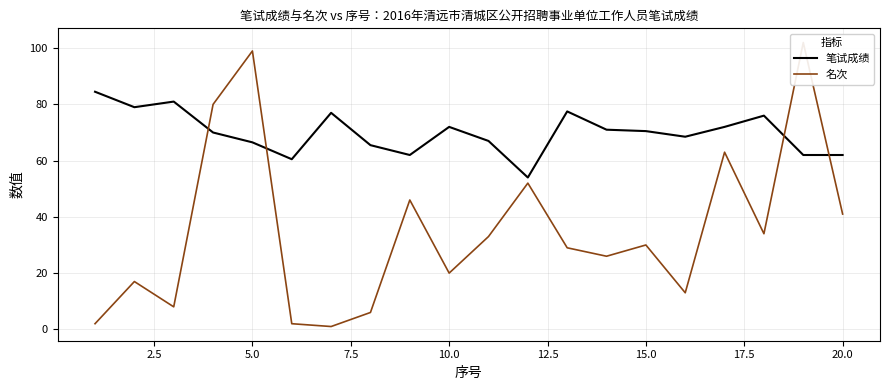

What is the lowest value of the 笔试成绩 series?

54.0